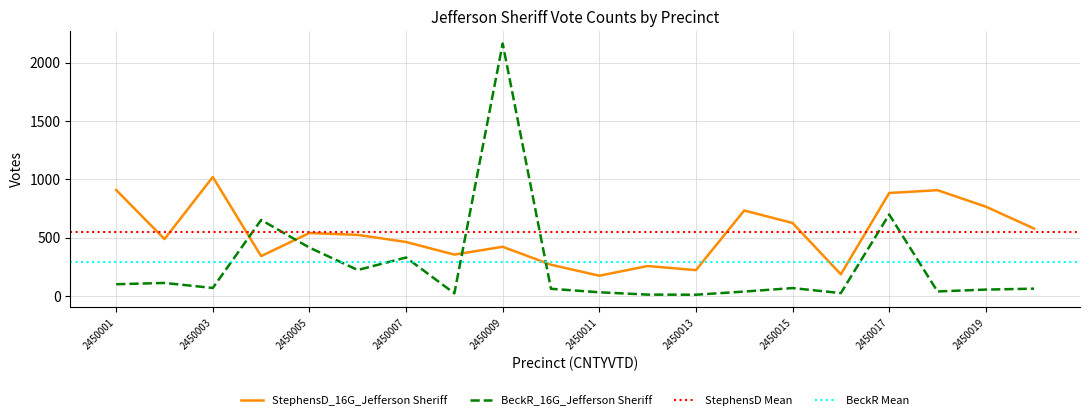

The value of BeckR_16G_Jefferson Sheriff at 2450013 is 10. True or false?

True